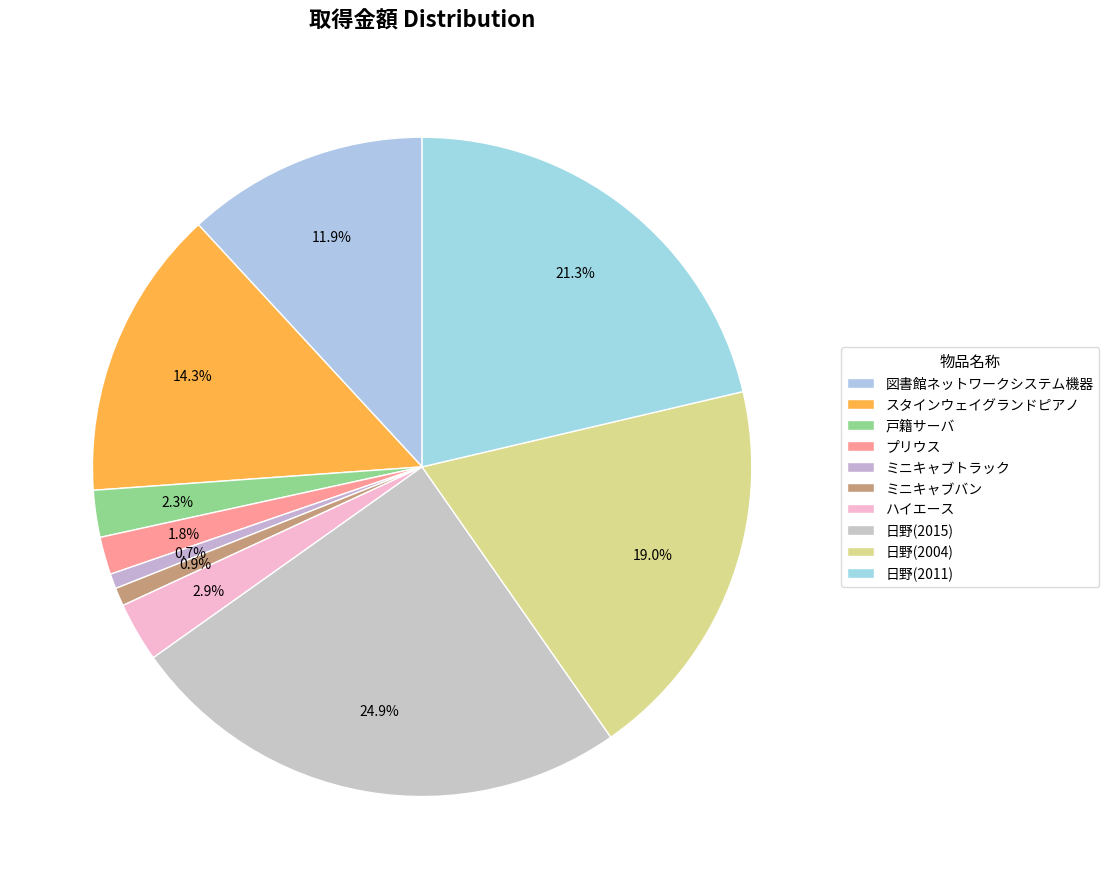

Which slice is the largest?

日野(2015)